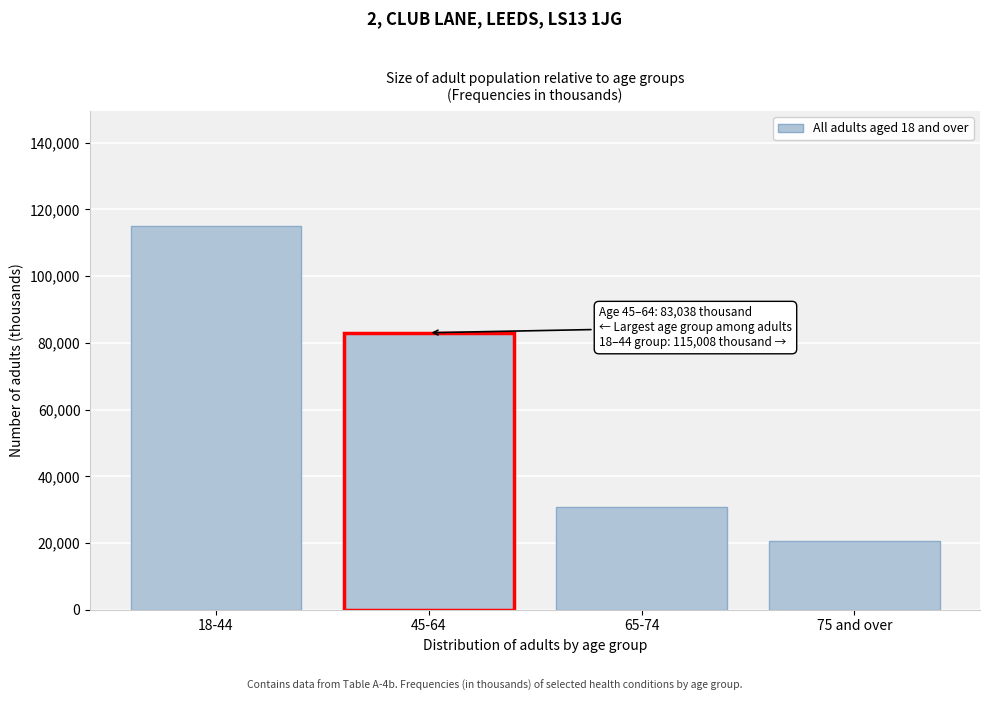

Reading left to right, what are all the values shown in this chart?

18-44=115008	45-64=83038	65-74=30809	75 and over=20601